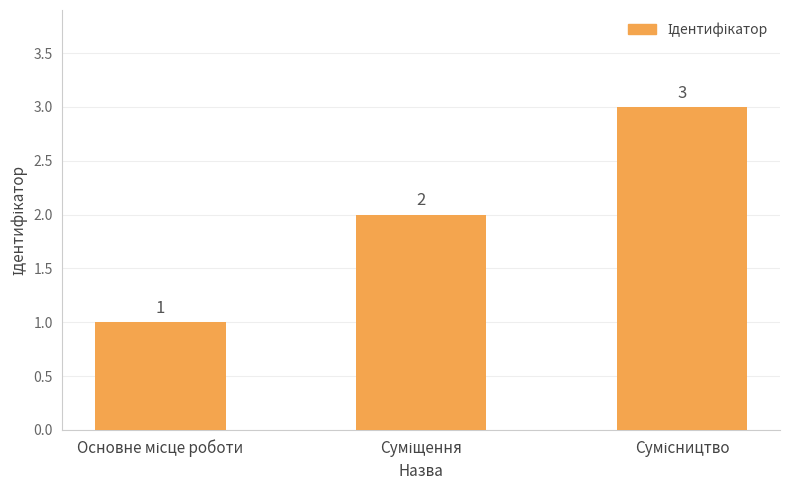

Reading right to left, transcribe all the data shown in this chart.

3	2	1